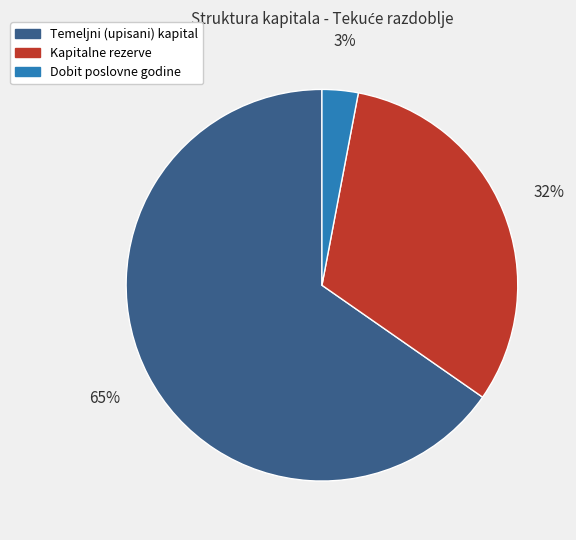

Is there any slice that represents more than half of the pie?

Yes